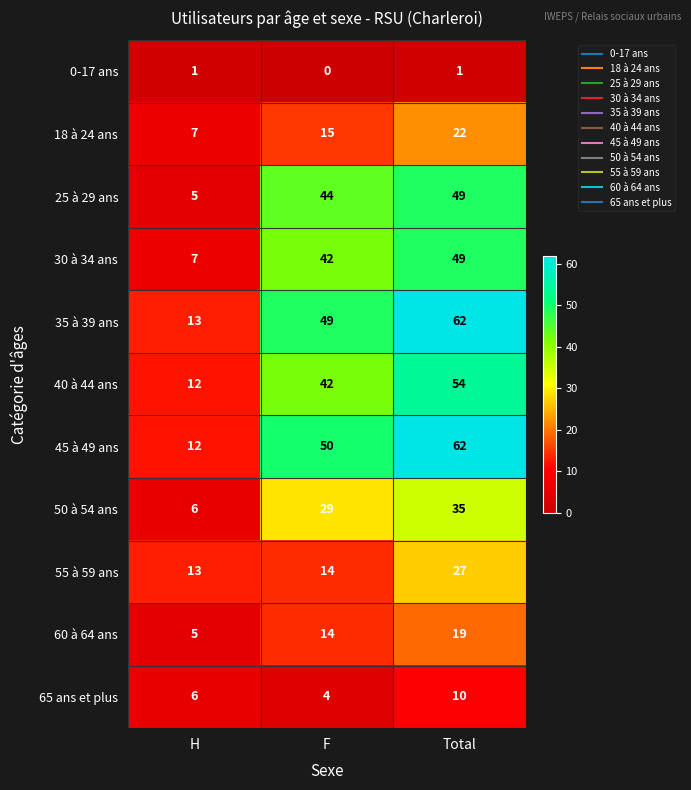

What is the difference between the 40 à 44 ans values at Total and F?

12